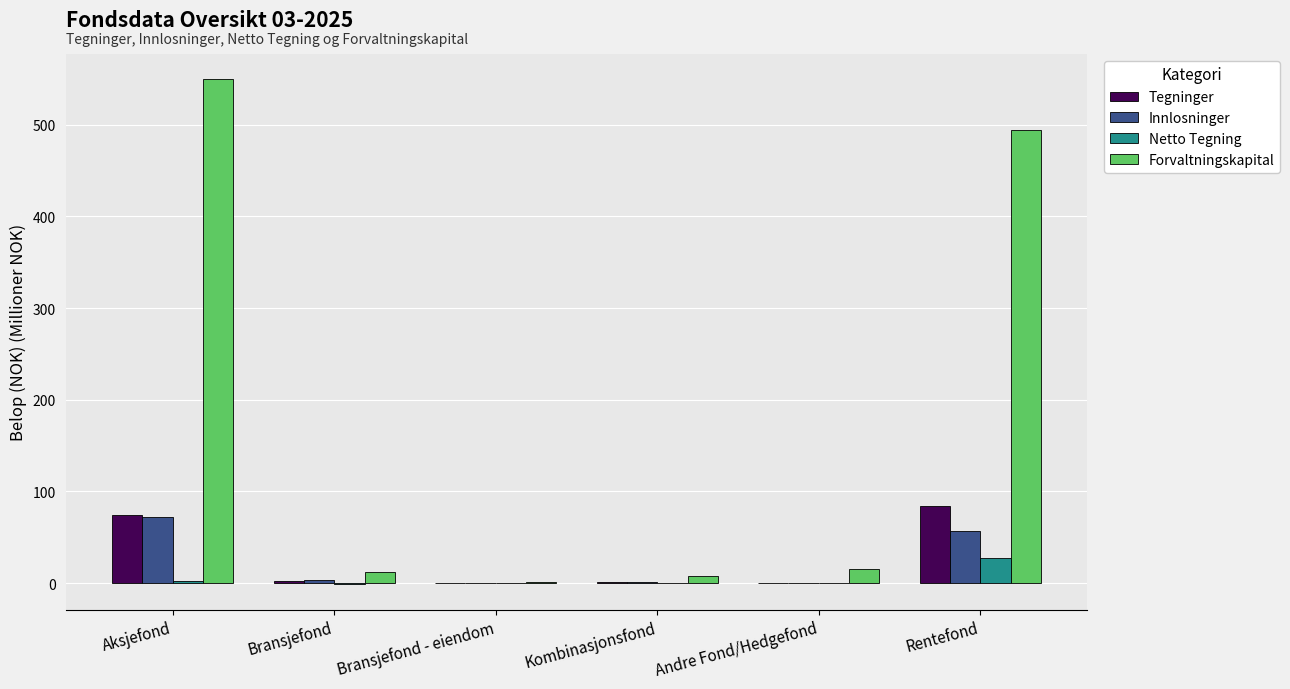

Is it true that Forvaltningskapital equals 15.2 at Andre Fond/Hedgefond?

True